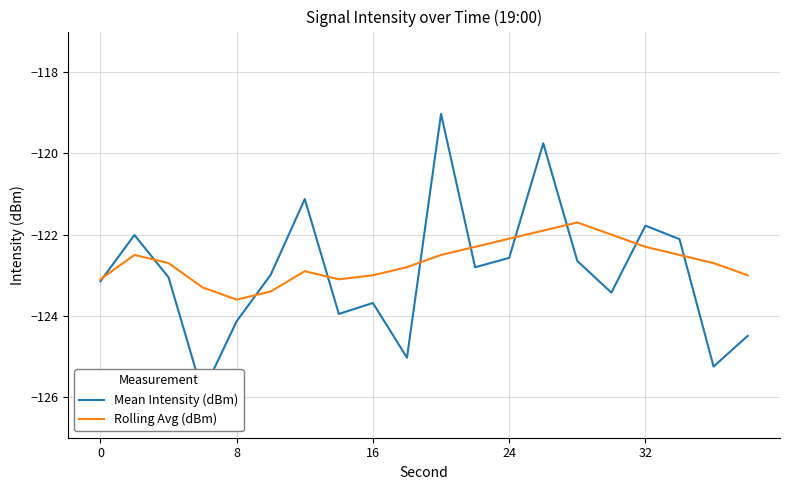

True or false: Rolling Avg (dBm) has a value of -36.1 at 24.

False